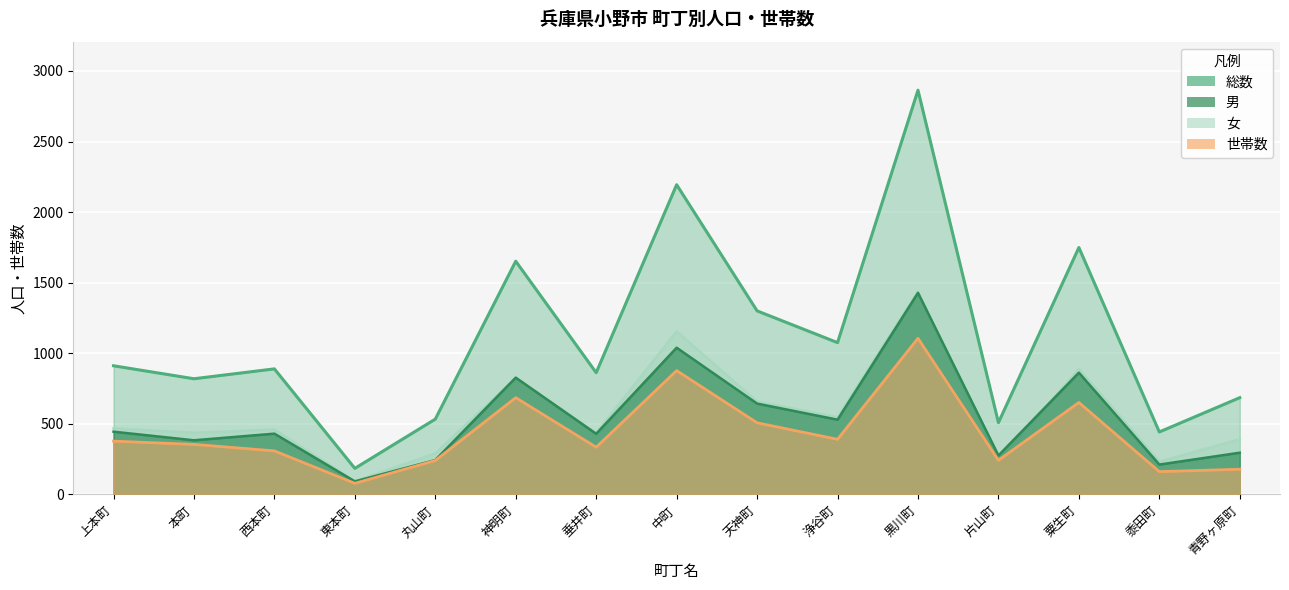

At which label is 女 closest to 764?

神明町